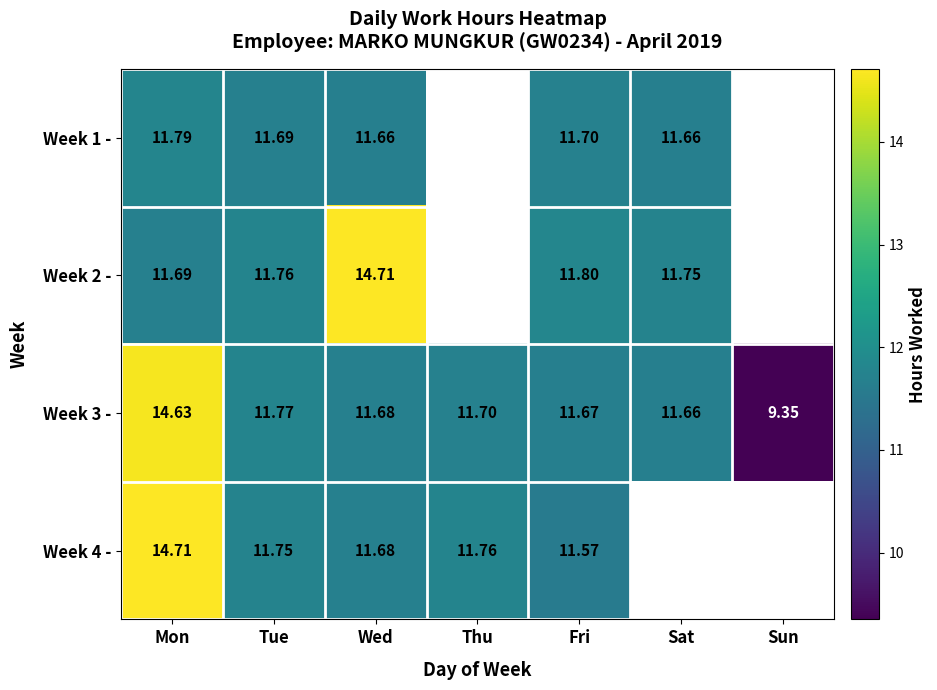

How many values in the Week 3 - series are below 11?

1